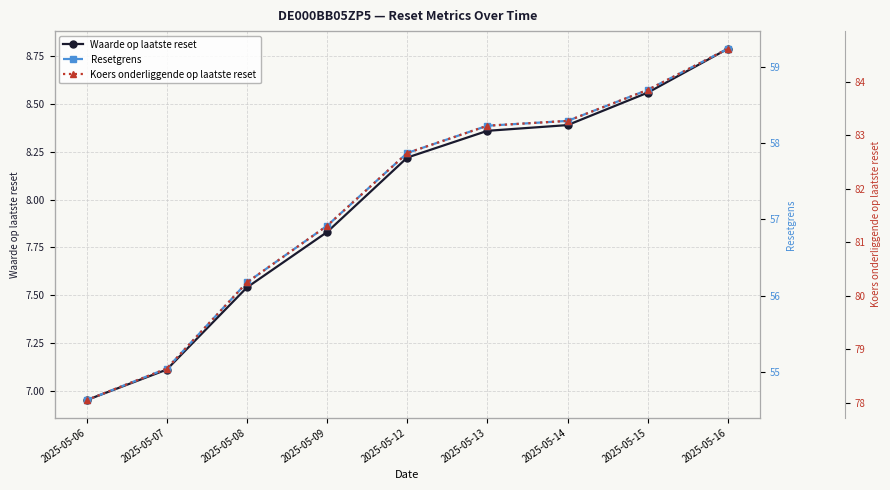

The Koers onderliggende op laatste reset series shows 83.3 at 2025-05-14. True or false?

True